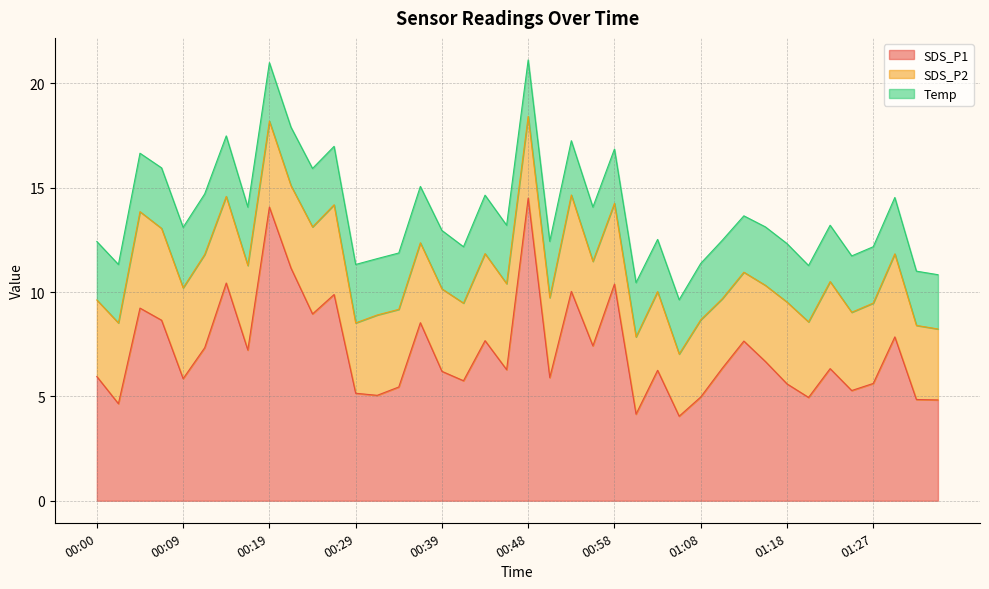

List the series in order of their peak value, lowest first.

Temp, SDS_P2, SDS_P1